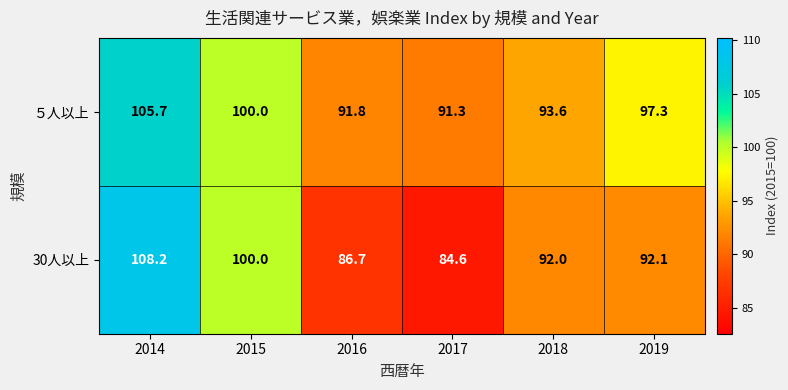

Count the number of categories in the chart.

6